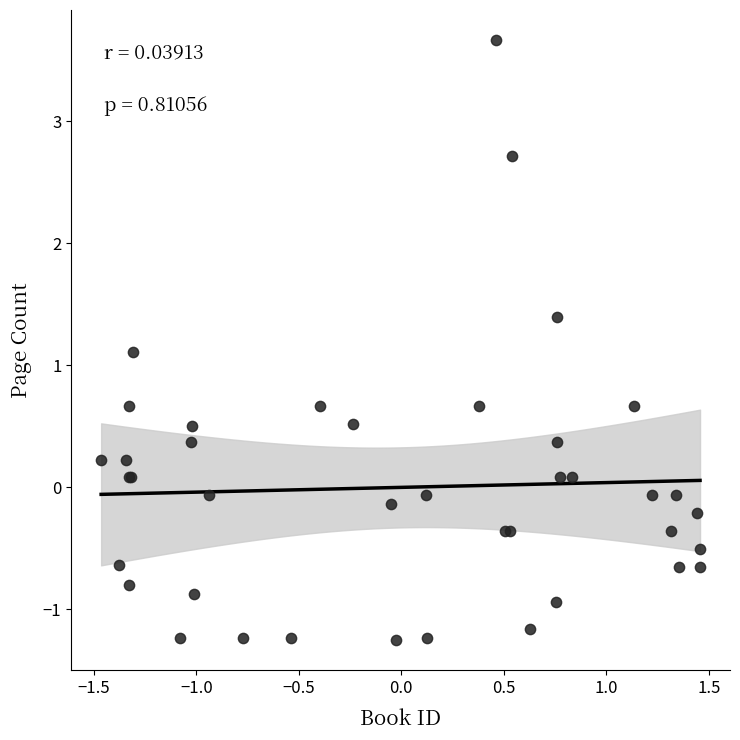

What Y value in the scatter plot is closest to 1?

1.1